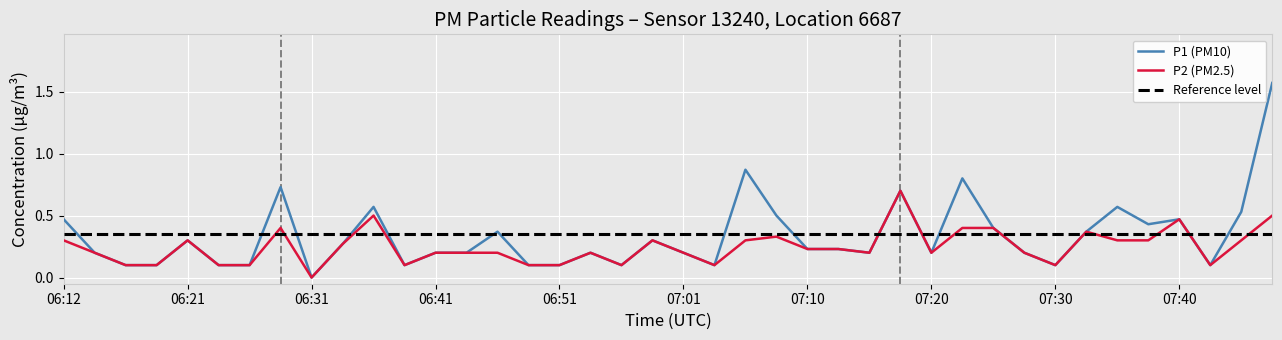

Which series has the largest range (max minus min)?

P1 (PM10)